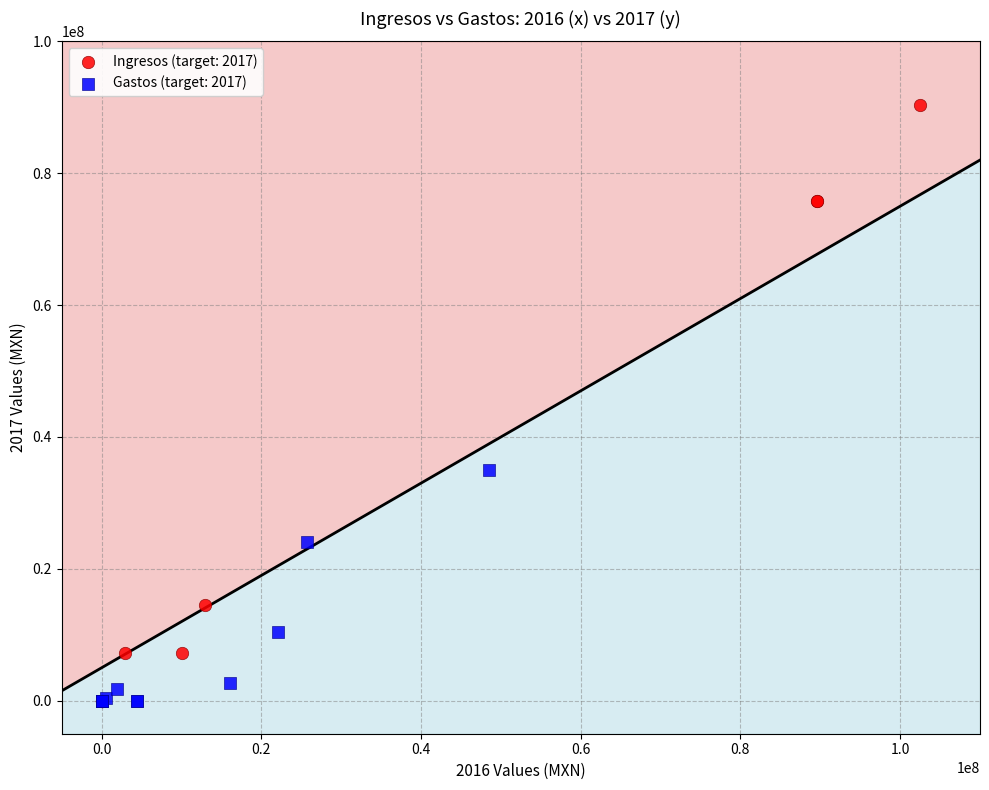

Which series contains the highest Y value?

Ingresos (target: 2017)